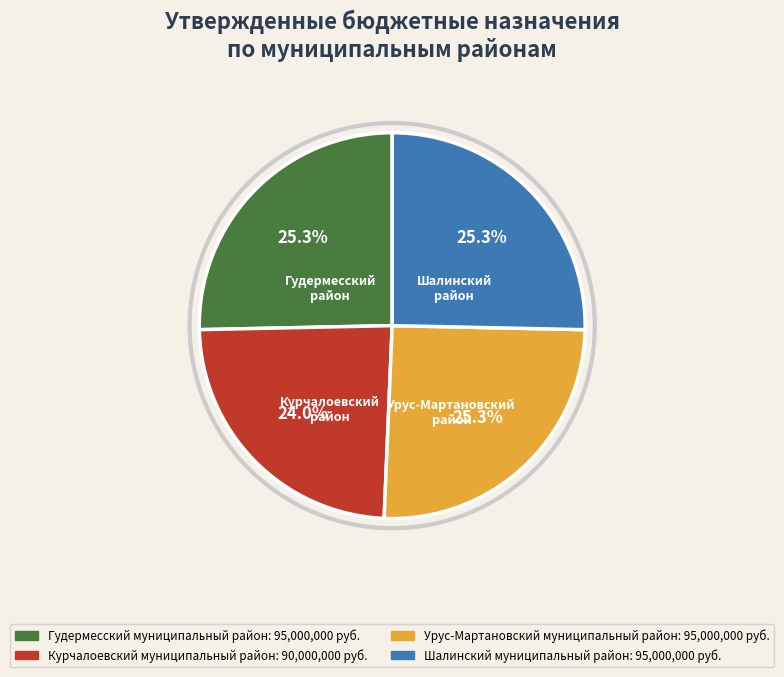

What percentage is NOT represented by Урус-Мартановский муниципальный район?

74.7%